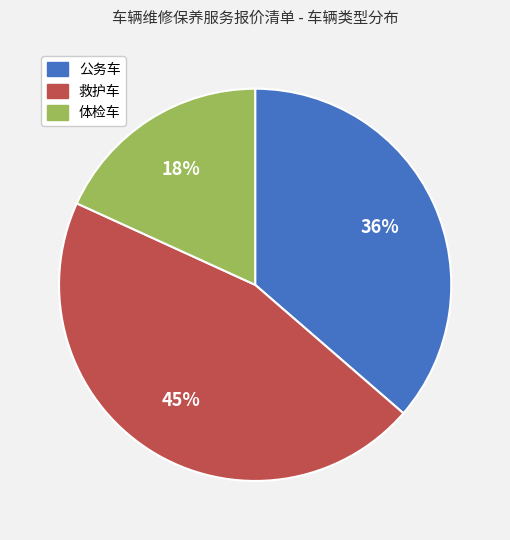

Is there any slice that represents more than half of the pie?

No